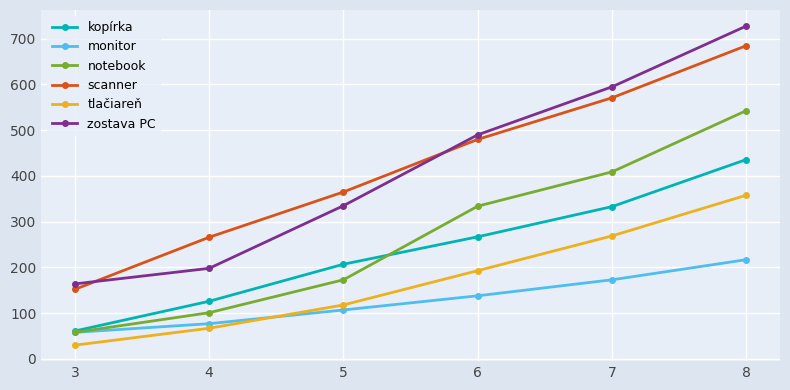

True or false: monitor and zostava PC cross at least once.

False